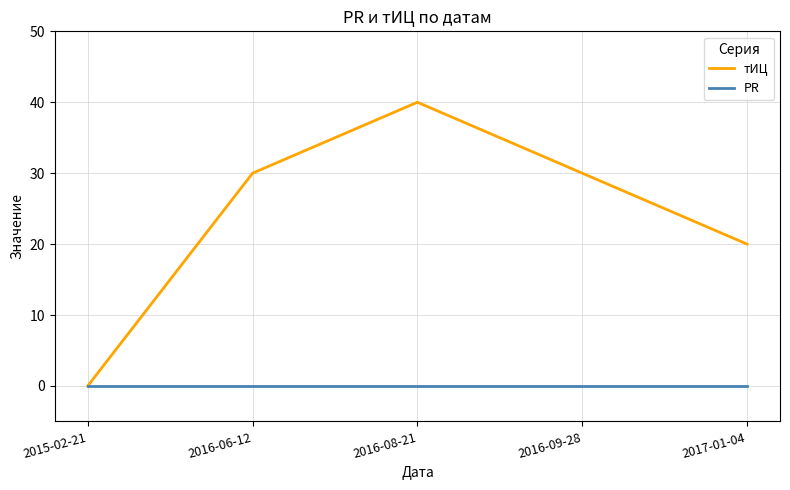

Reading right to left, transcribe all the data shown in this chart.

тИЦ: 20	30	40	30	0
PR: 0	0	0	0	0